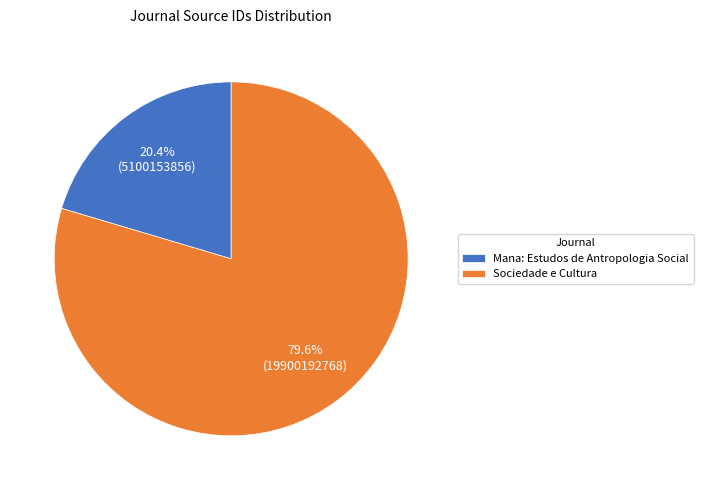

To the nearest percent, what is the combined percentage of Mana: Estudos de Antropologia Social and Sociedade e Cultura?

100%